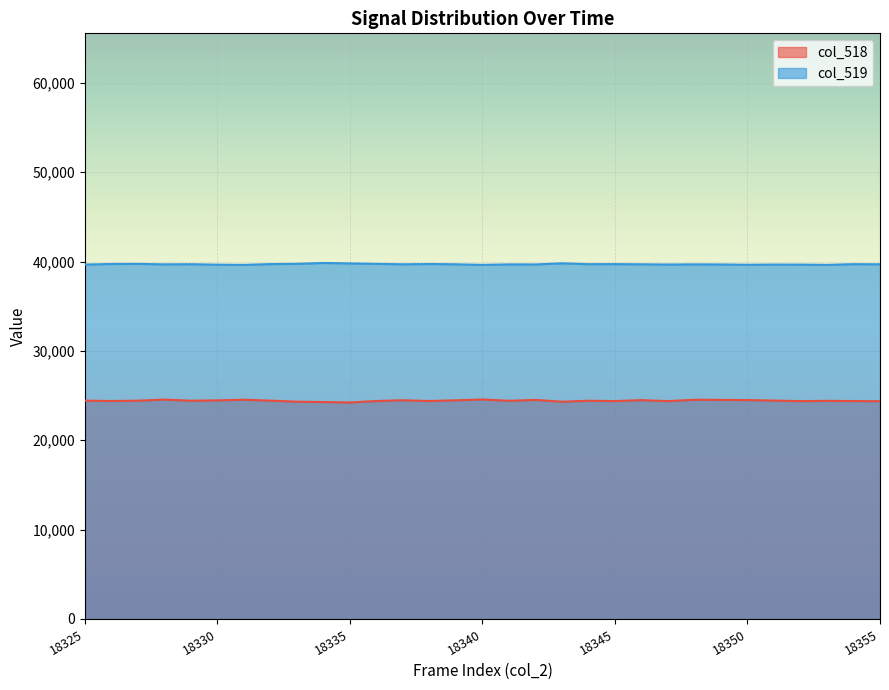

Rank the categories by col_519 value from highest to lowest.

18334, 18343, 18335, 18333, 18336, 18327, 18326, 18338, 18332, 18345, 18354, 18344, 18329, 18355, 18337, 18339, 18346, 18328, 18348, 18341, 18342, 18349, 18347, 18325, 18351, 18352, 18330, 18350, 18331, 18340, 18353